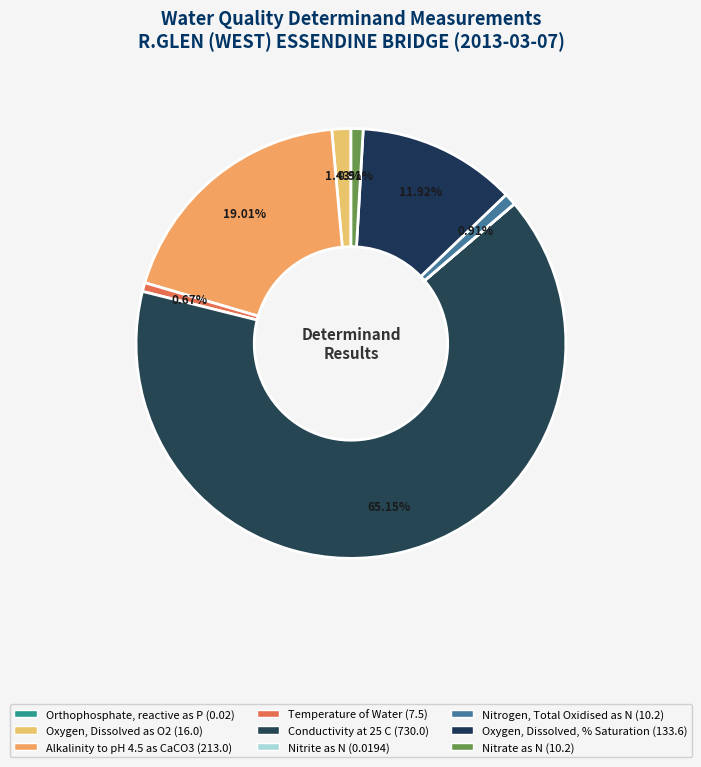

Count the number of slices in the pie.

9